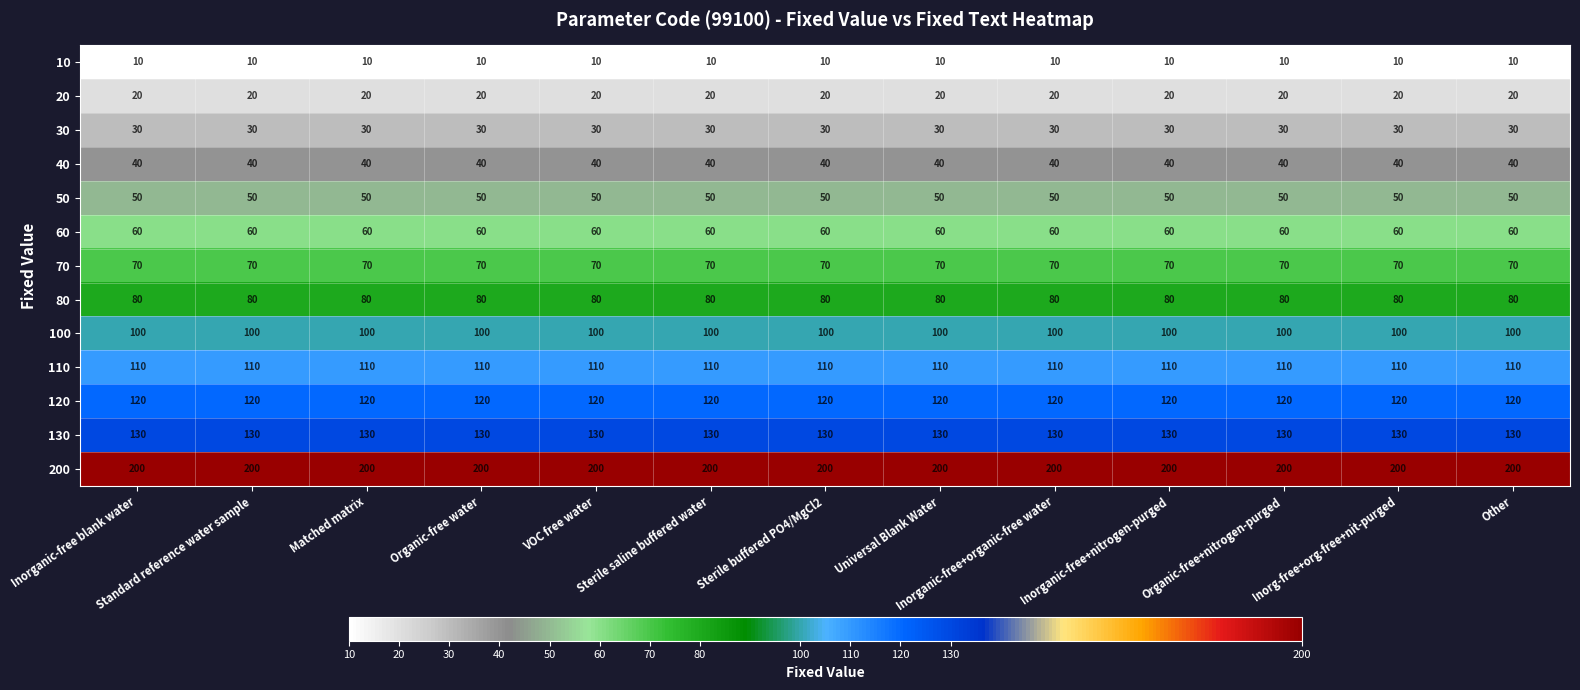

What is the maximum value for 120?

120